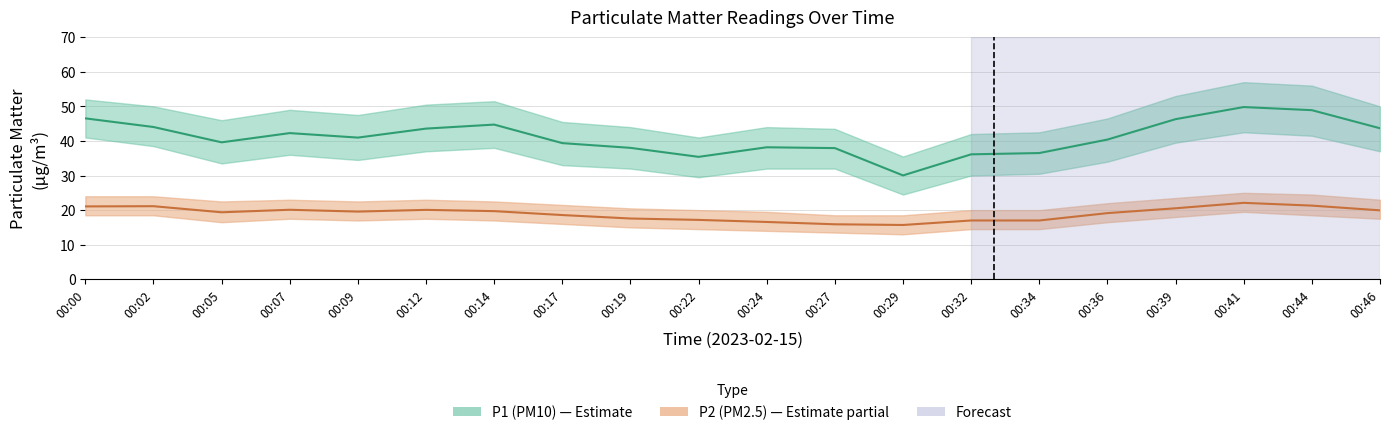

How many values in the P1 series exceed 40?

11